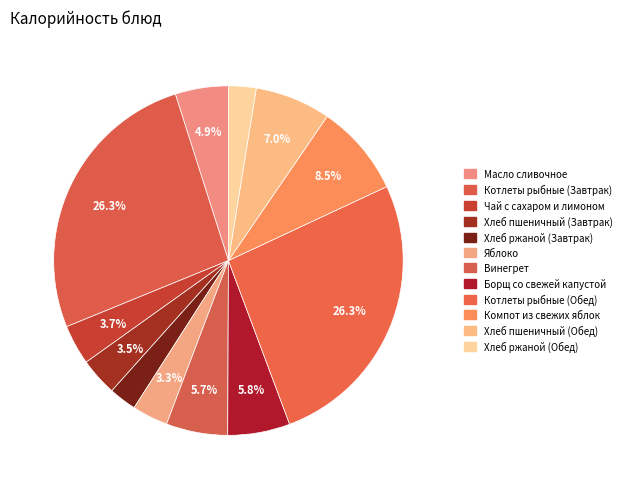

How many slices are in this pie chart?

12